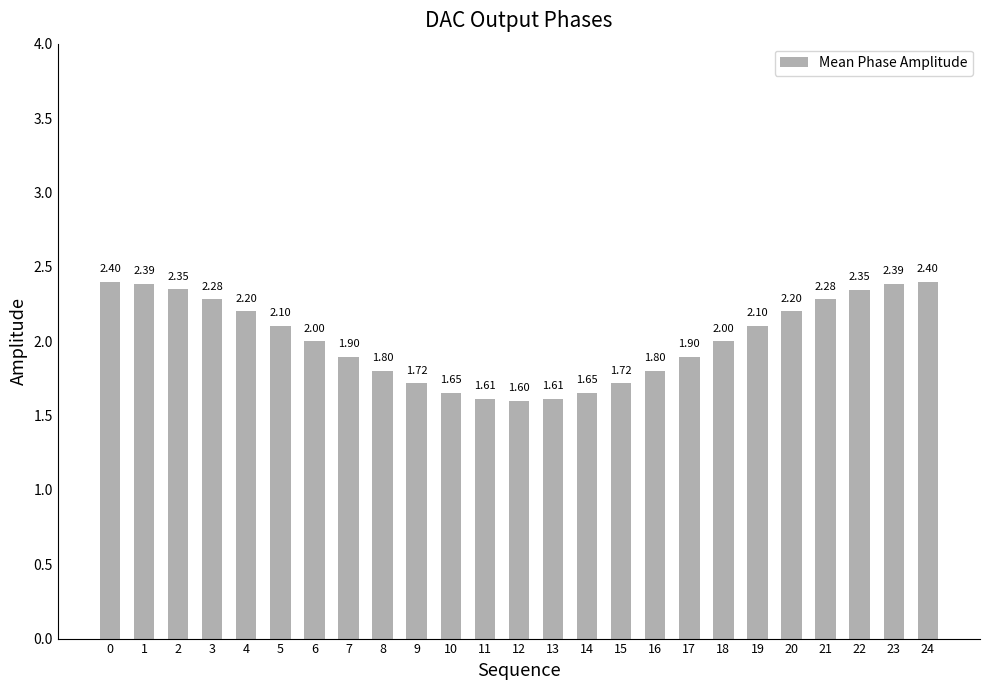

Approximately how many times larger is the value at 12 compared to 0?

0.7